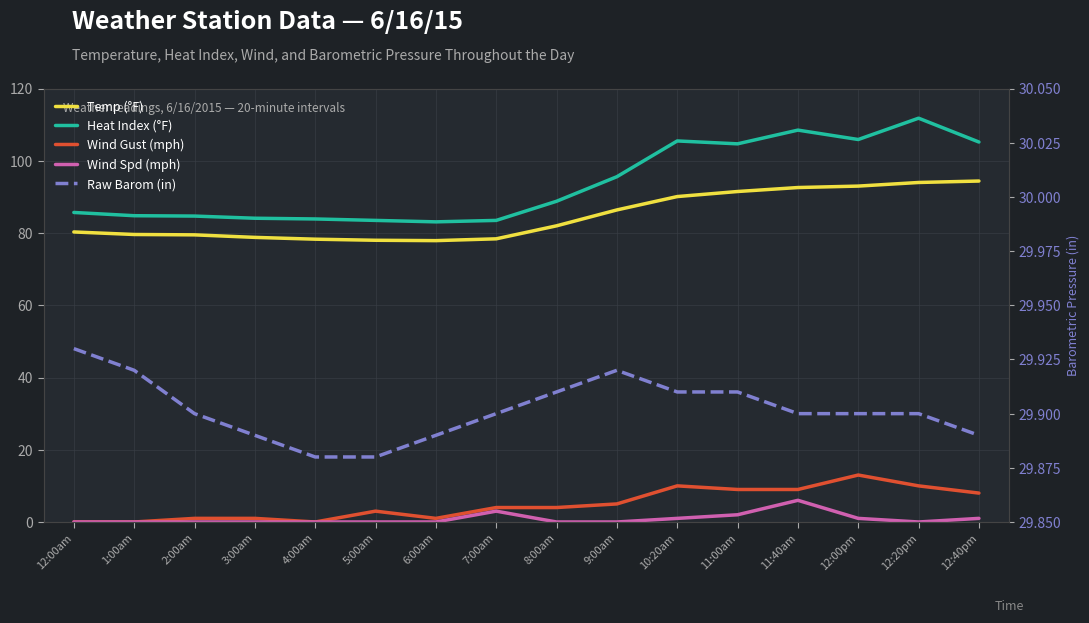

How many lines are shown in the chart?

5